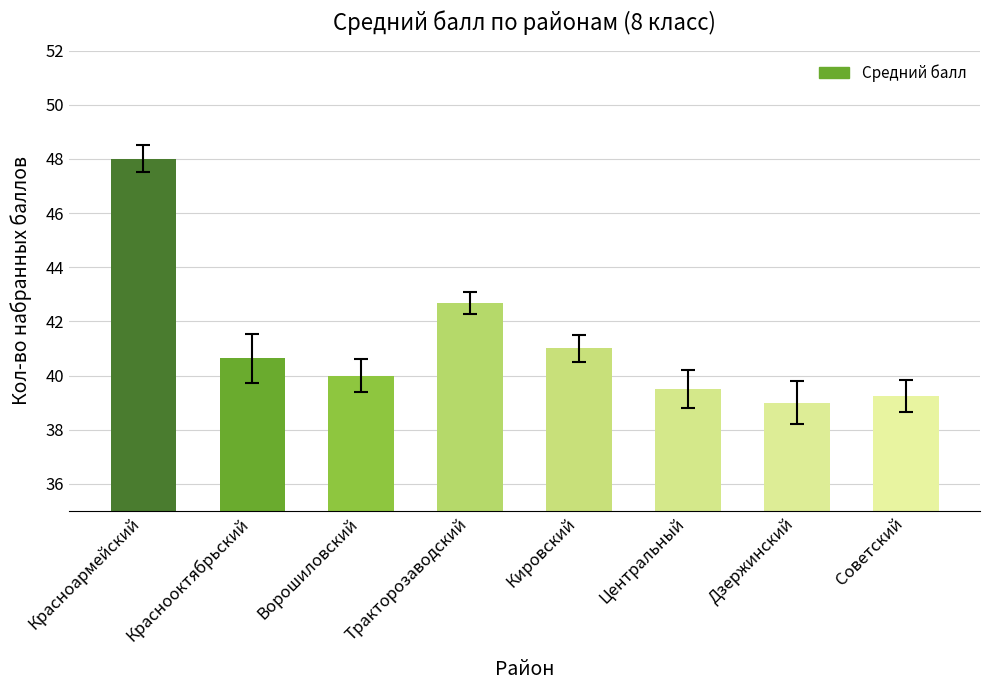

At which label is the value closest to 43?

Тракторозаводский